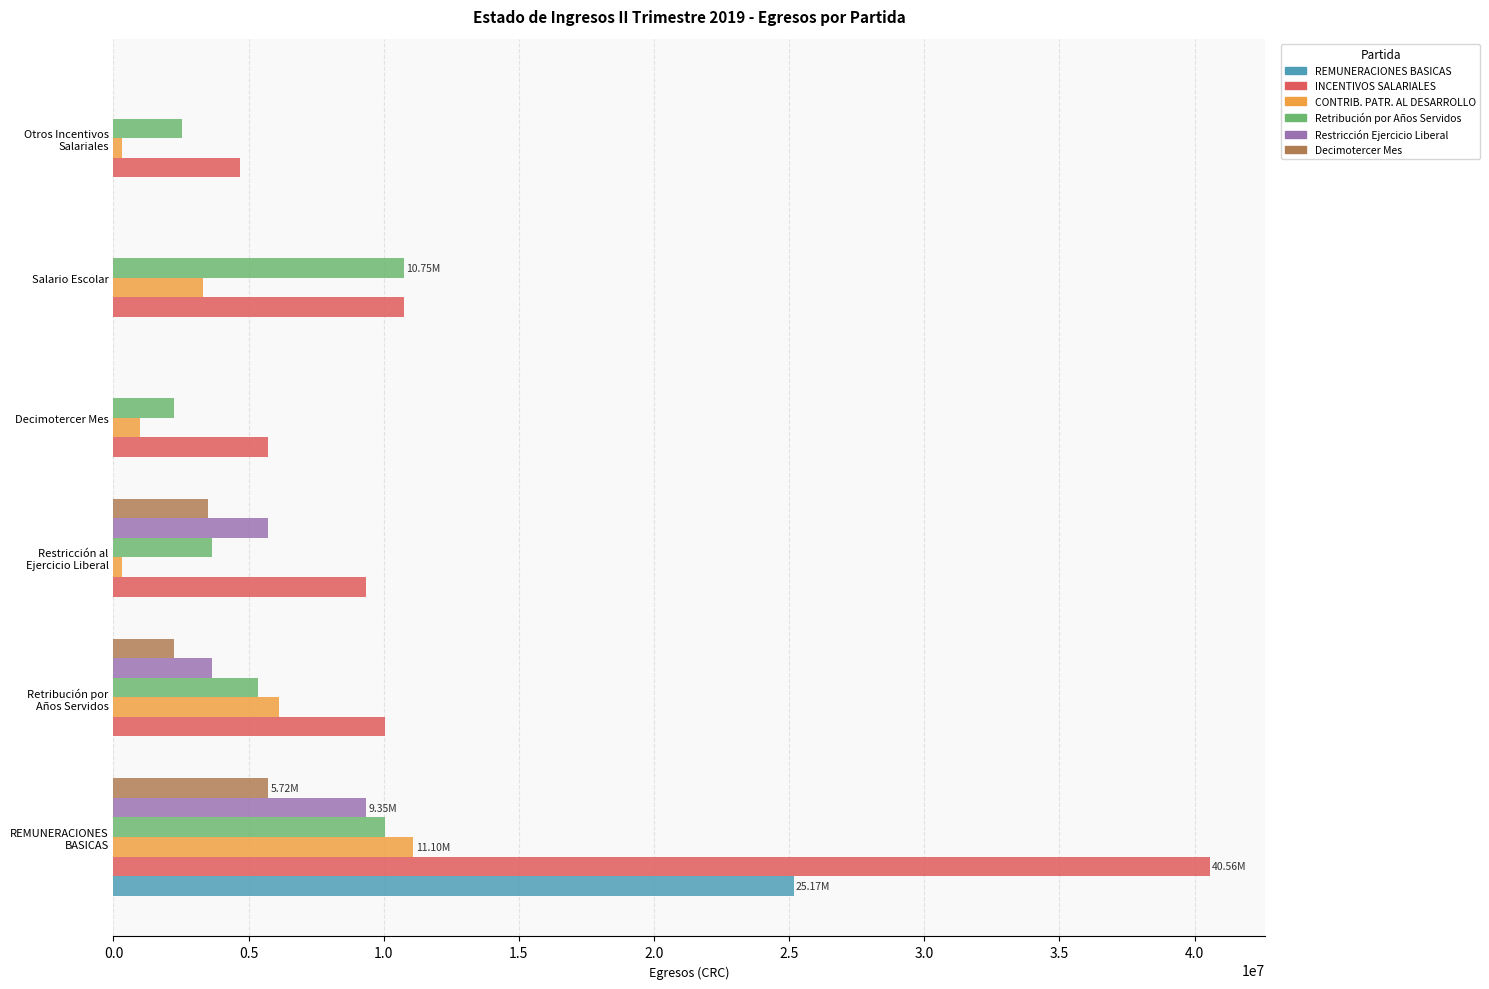

What is the sum of all REMUNERACIONES BASICAS values?

25169966.7